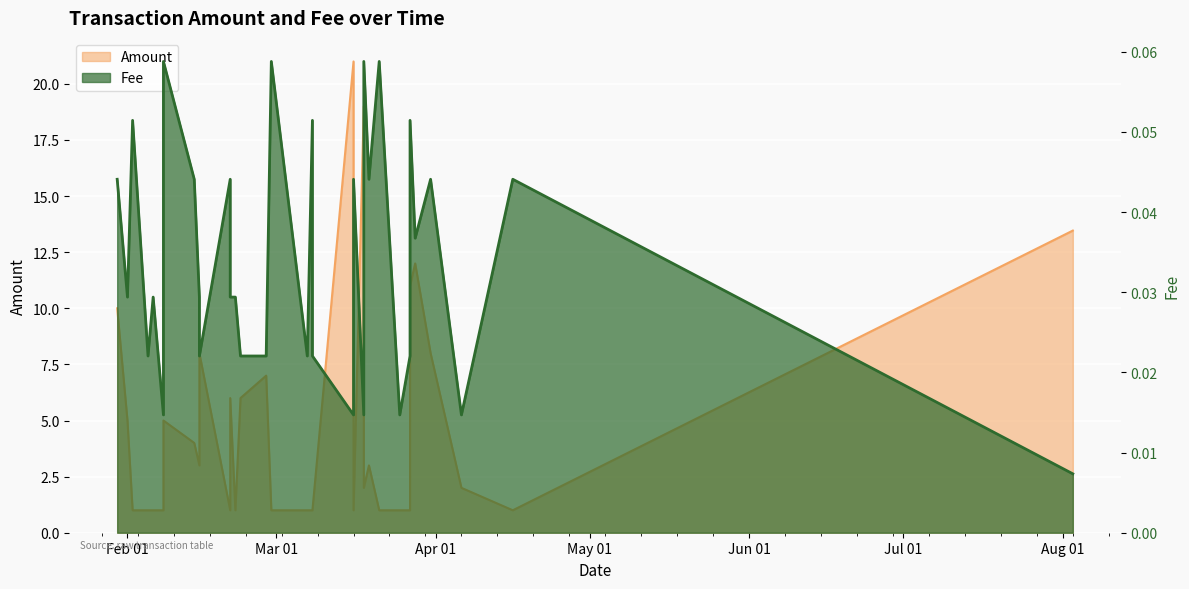

Does the chart display data point markers on the line(s)?

No